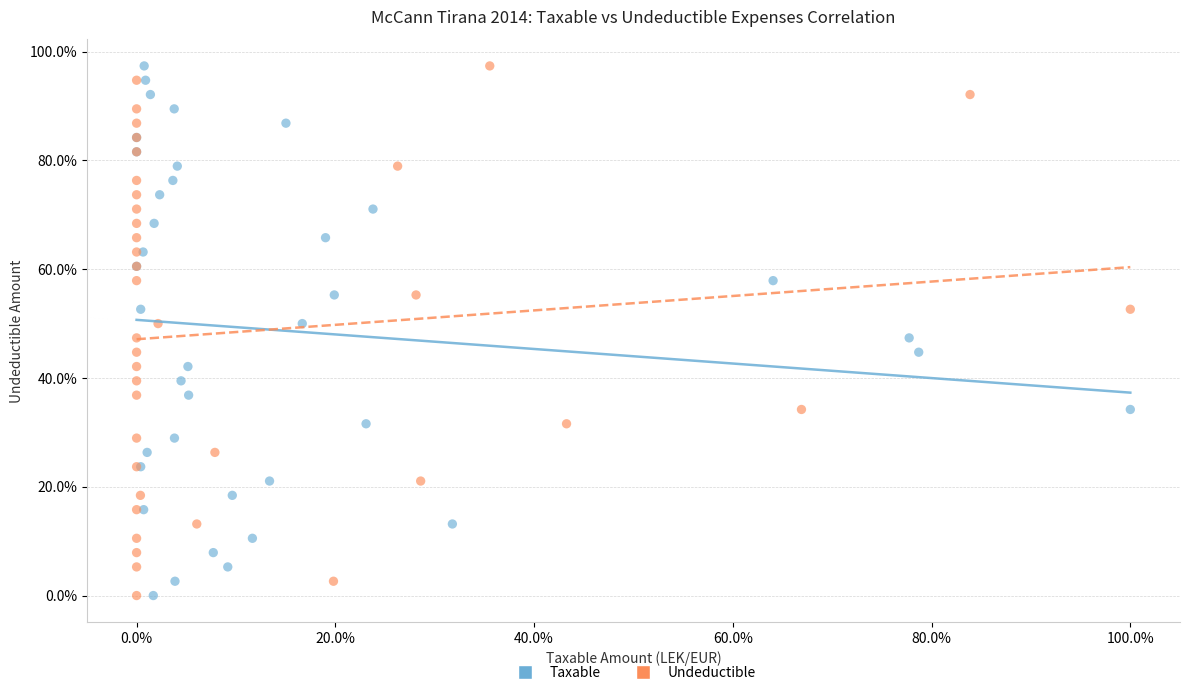

What are all the series names shown in the legend?

Taxable, Undeductible